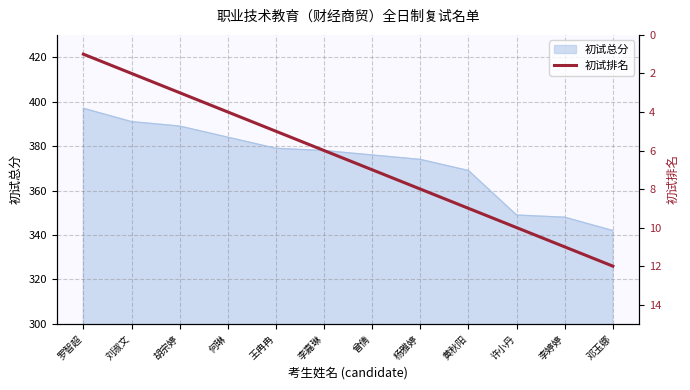

The value of 初试总分 at 曾倩 is 110. True or false?

False